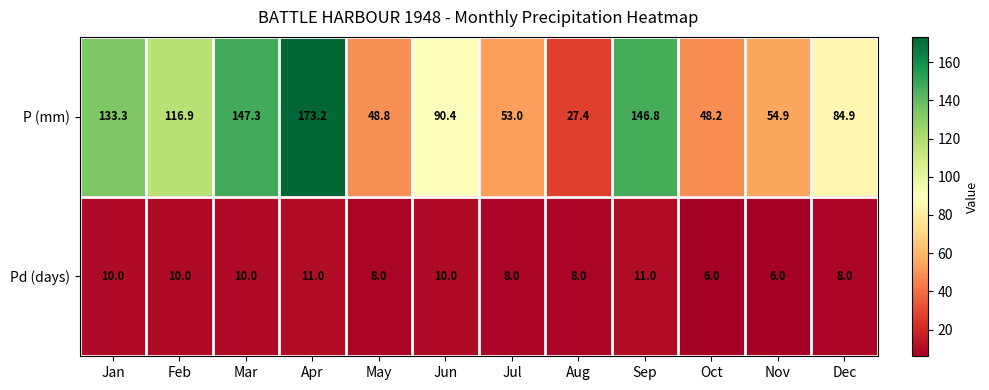

What is the average value of the Pd (days) series?

8.8